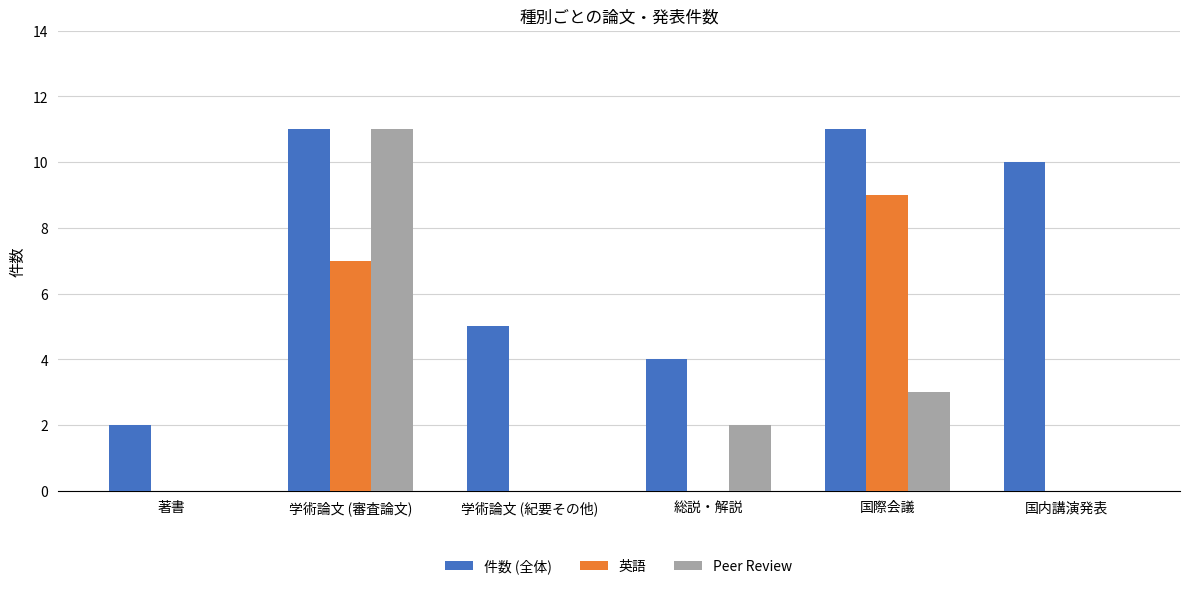

What is the approximate value of Peer Review at 学術論文 (審査論文)?

11